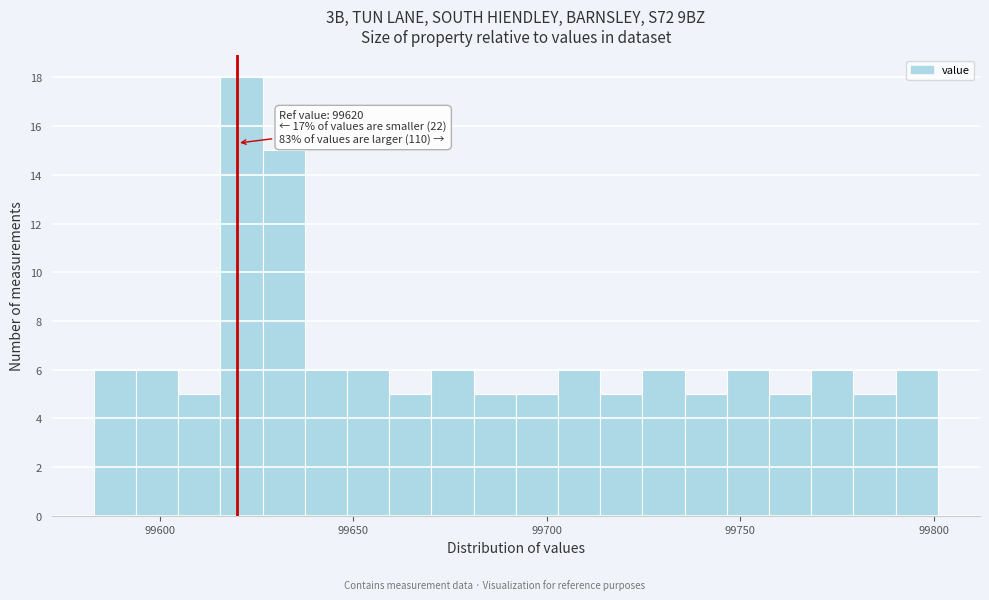

Around what value on the x-axis is the tallest bar? Give the approximate position of its centre, as read against the axis.

99620